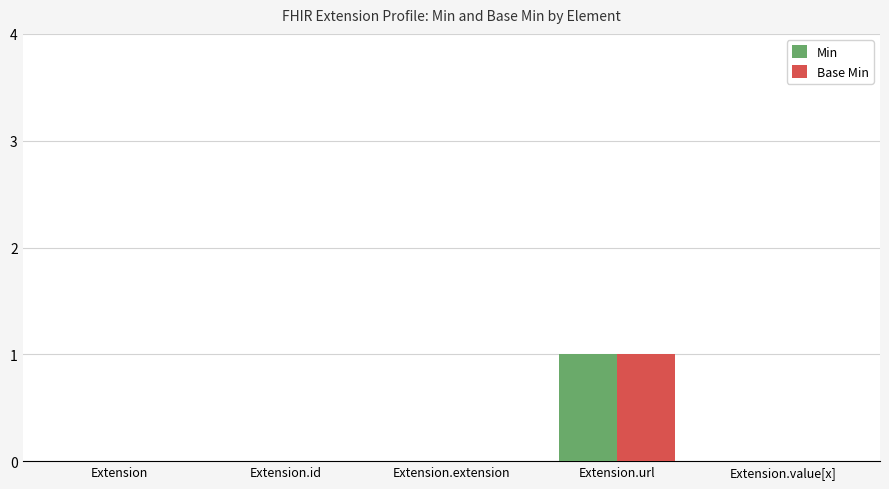

What is the sum of all Min values?

1